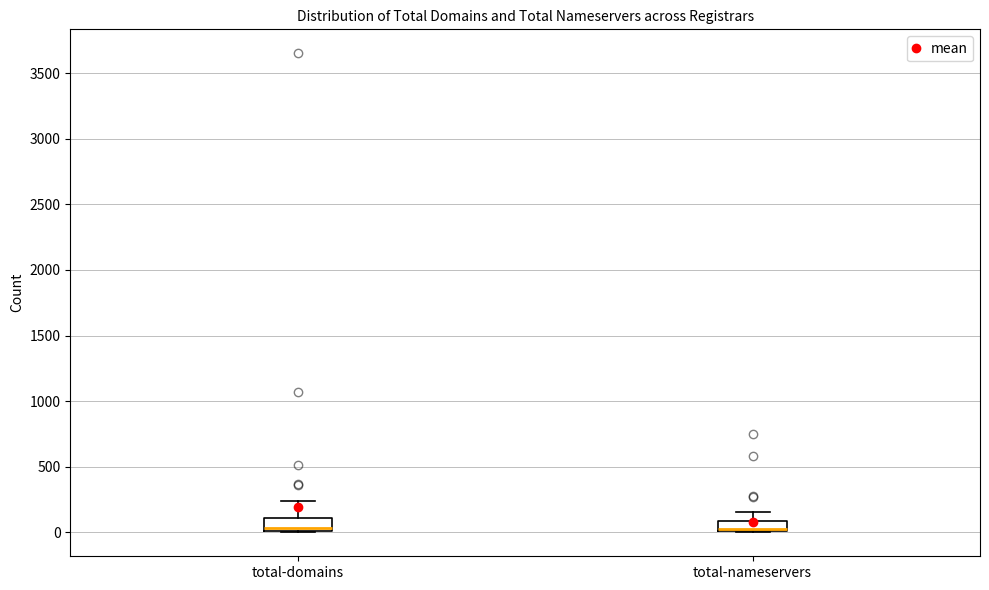

Reading left to right, transcribe this box plot: for each box, give where its median line is, the range the box spans, and where its two whiskers end, as read against the y-axis. The values are not printed on the chart, so give them approximately, as read against the axis.

total-domains: median 50, box 0 to 100, whiskers 0 to 250
total-nameservers: median 0 (drawn on the box's lower edge), box 0 to 100, whiskers 0 to 150